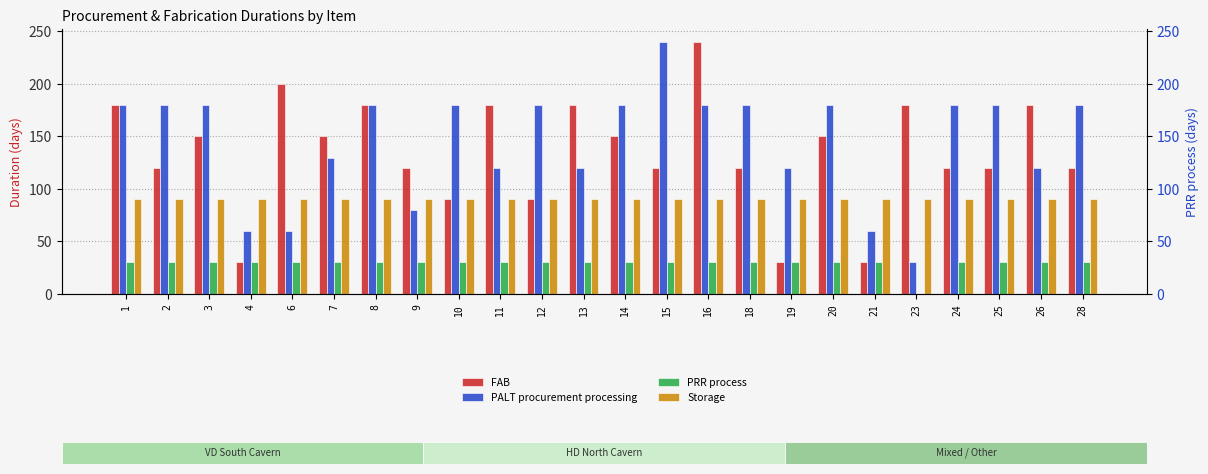

Which series has the widest spread of values?

FAB